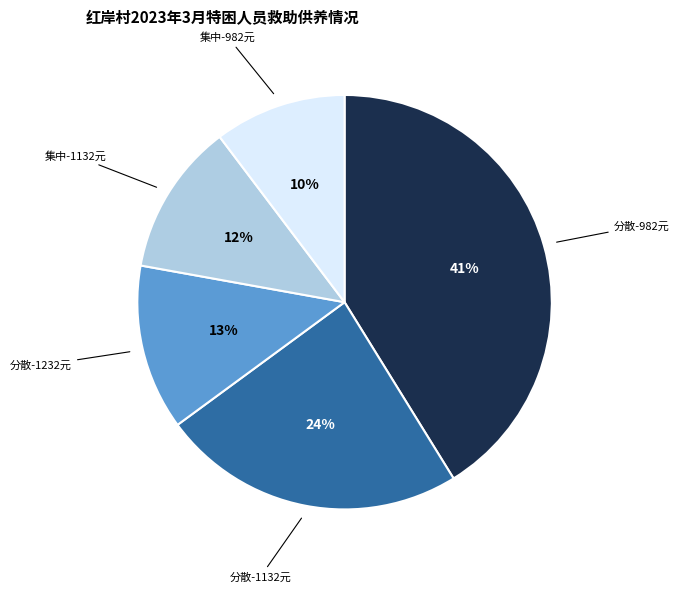

How many segments does this pie chart have?

5